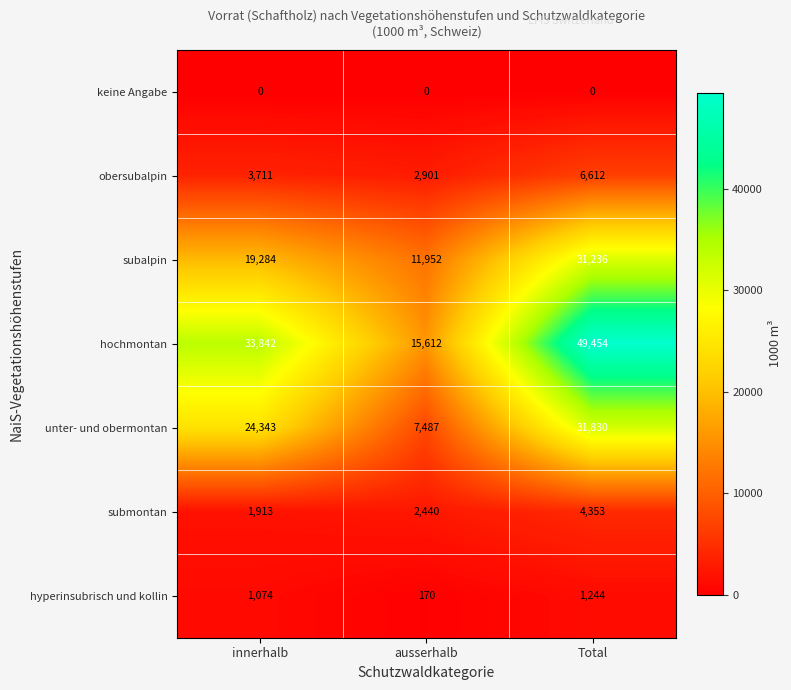

Rank the series by their maximum value, from highest to lowest.

hochmontan, unter- und obermontan, subalpin, obersubalpin, submontan, hyperinsubrisch und kollin, keine Angabe